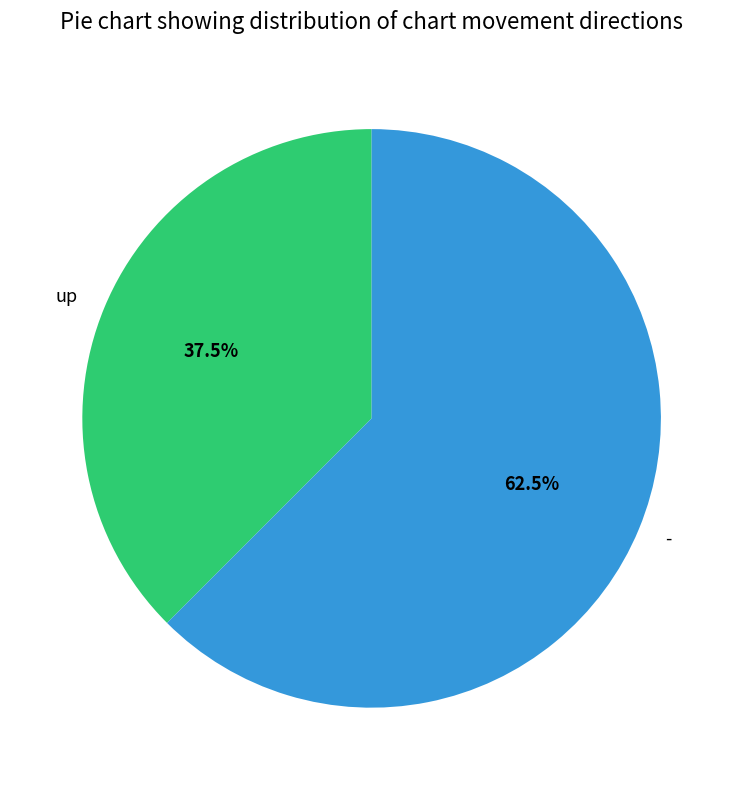

What percentage do up and - together represent?

100.0%